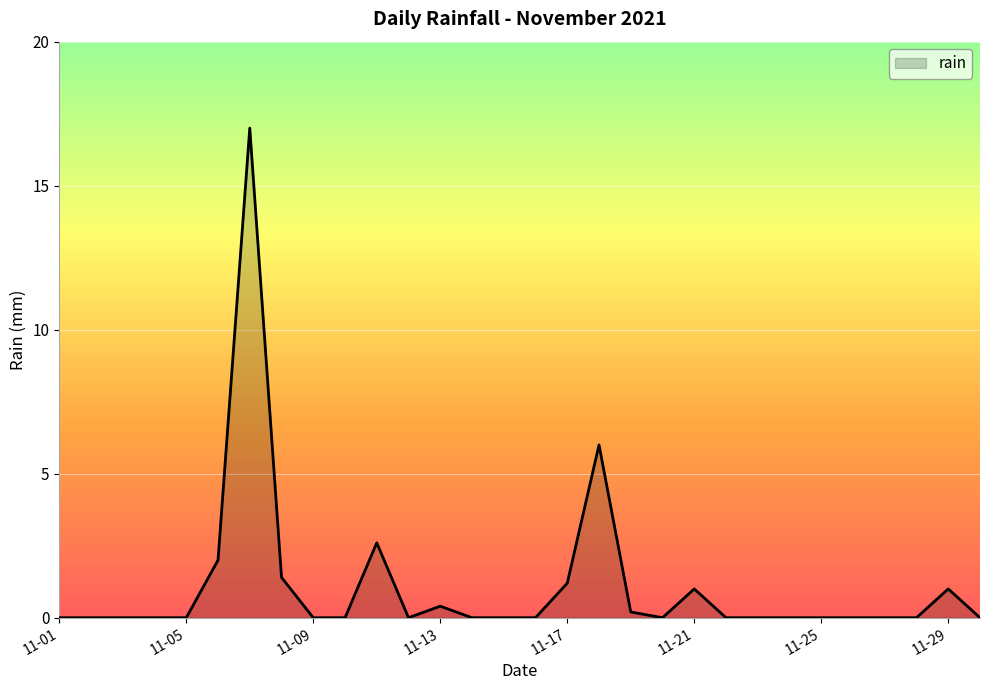

True or false: the data has more than 1 interior local peaks.

True